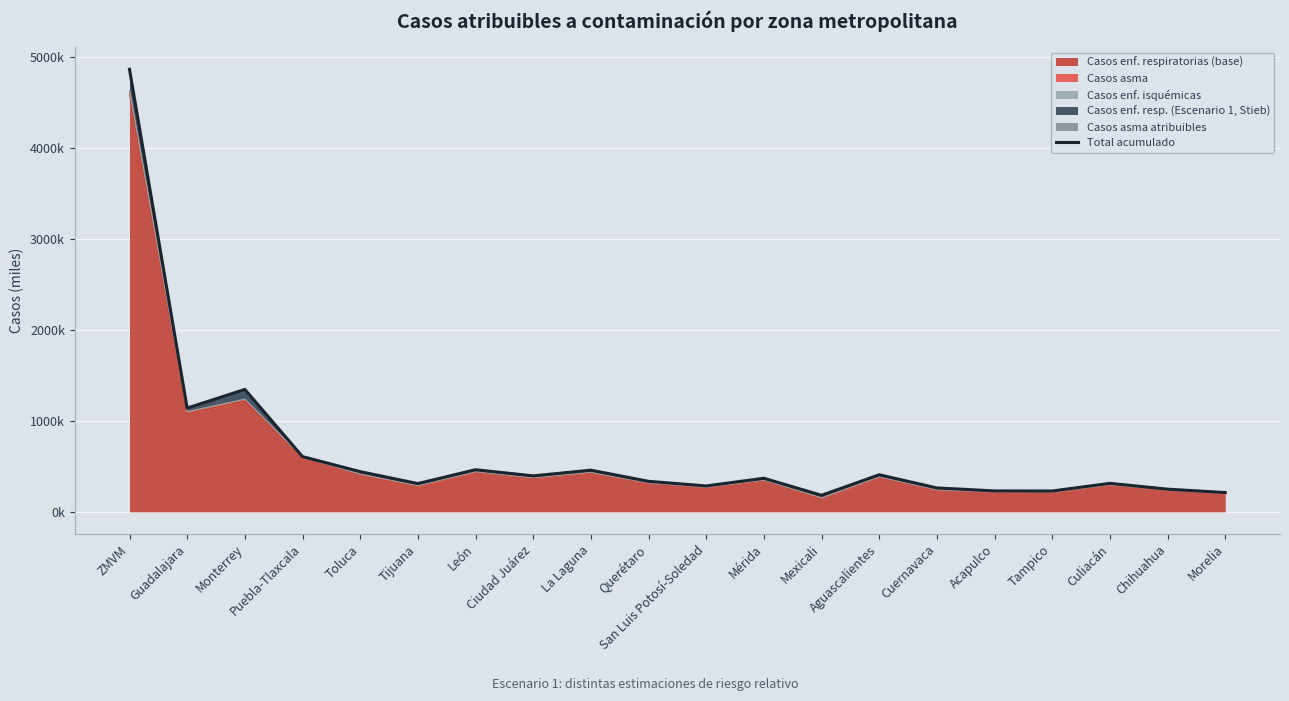

What is the label of the 6th point from the right?

Cuernavaca